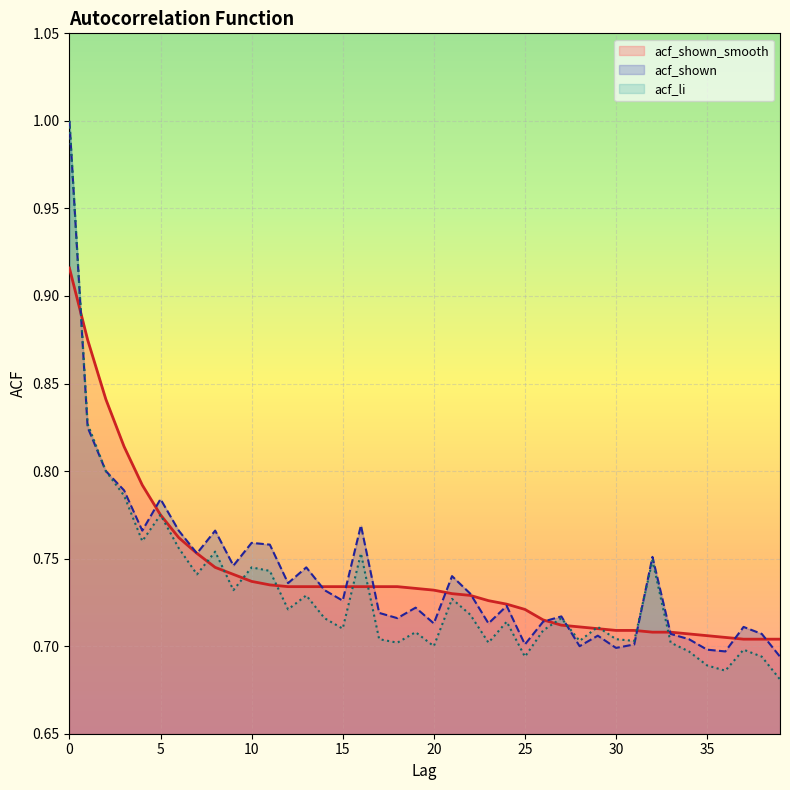

Is it true that acf_shown equals 0.7 at 28?

True